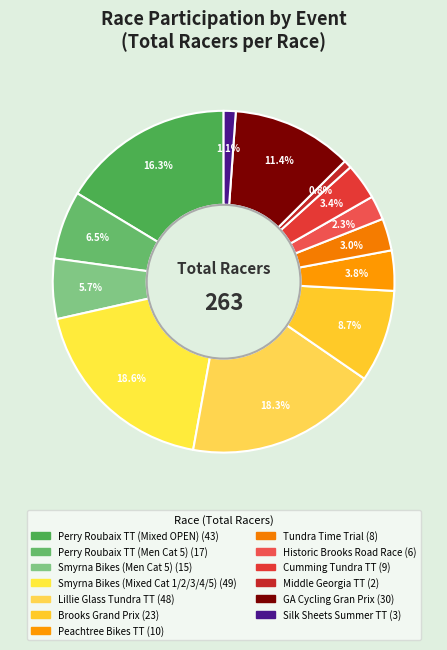

How many segments does this pie chart have?

13